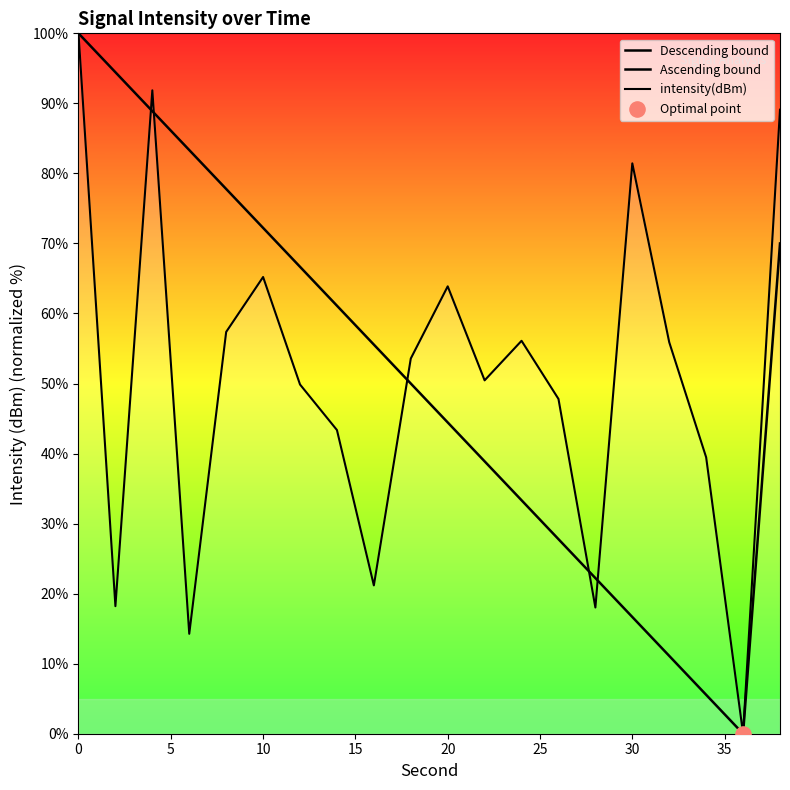

What is the change in value from 2 to 36?

-18.2